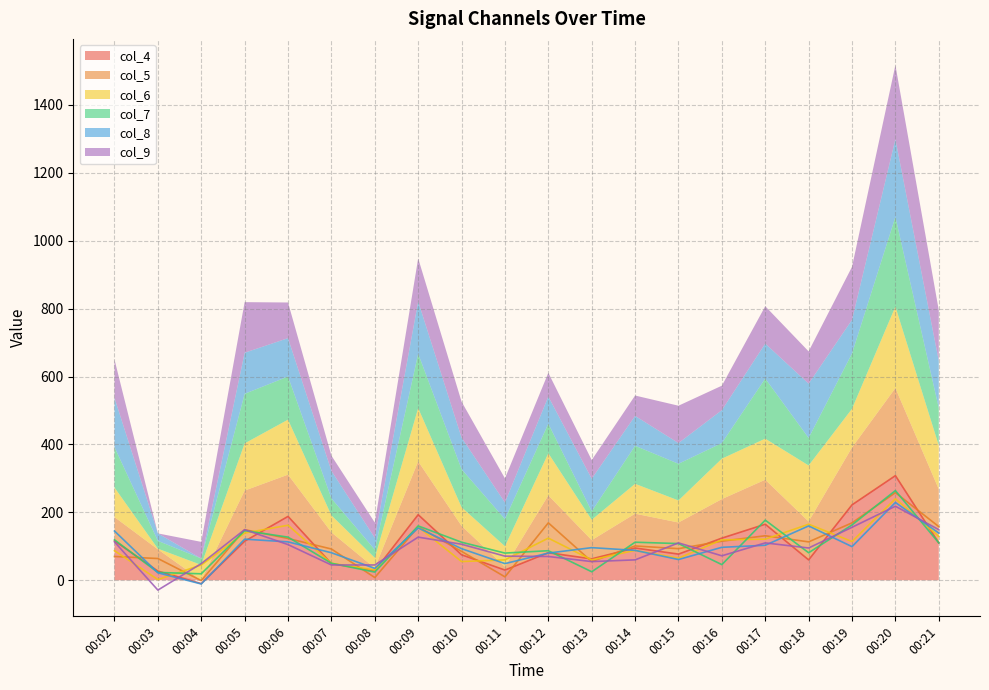

What is the sum of the col_6 values at 00:10 and 00:16?

174